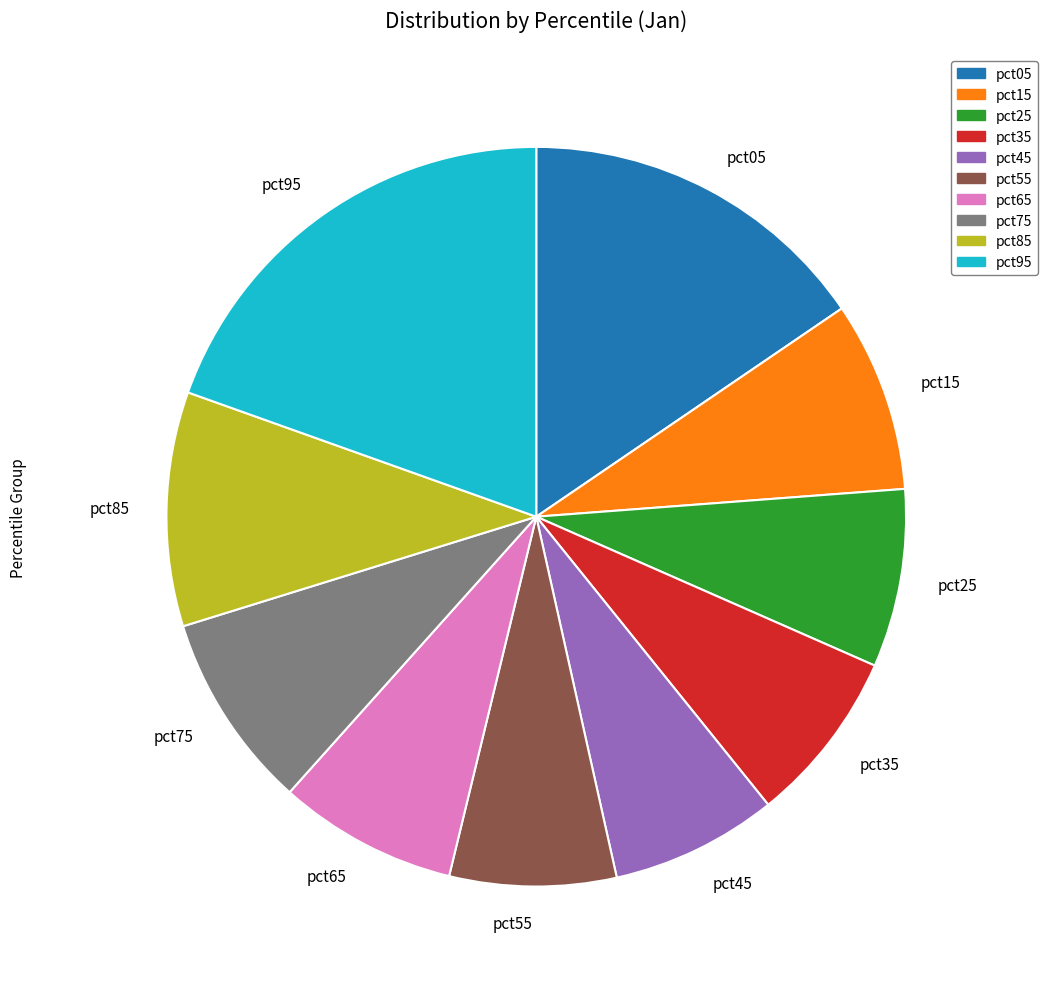

Does any single category account for the majority?

No